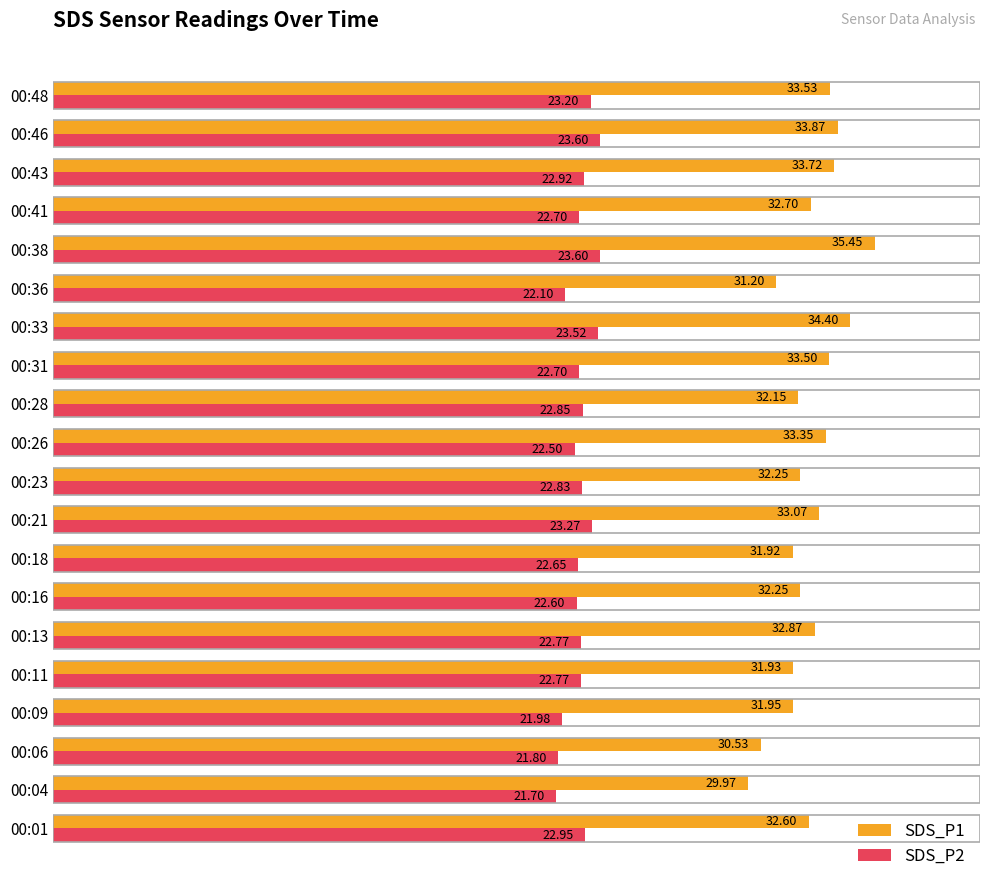

What is the difference between the second highest and second lowest values in the SDS_P1 series?

3.9